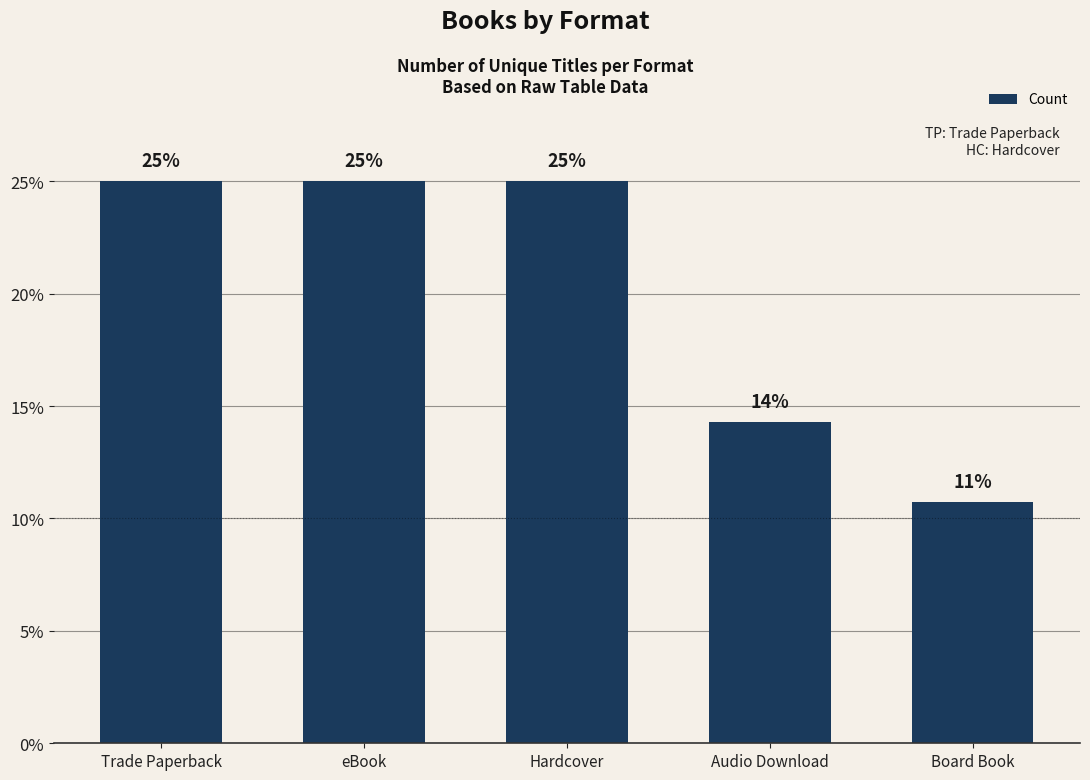

The value at Hardcover is 25.0. True or false?

True